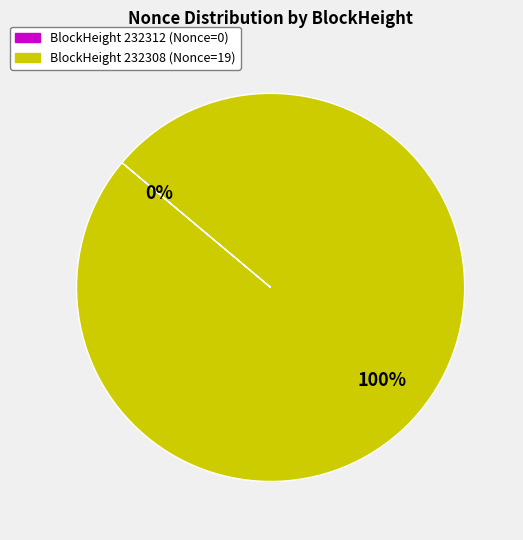

What portion of the pie excludes 232312?

100.0%